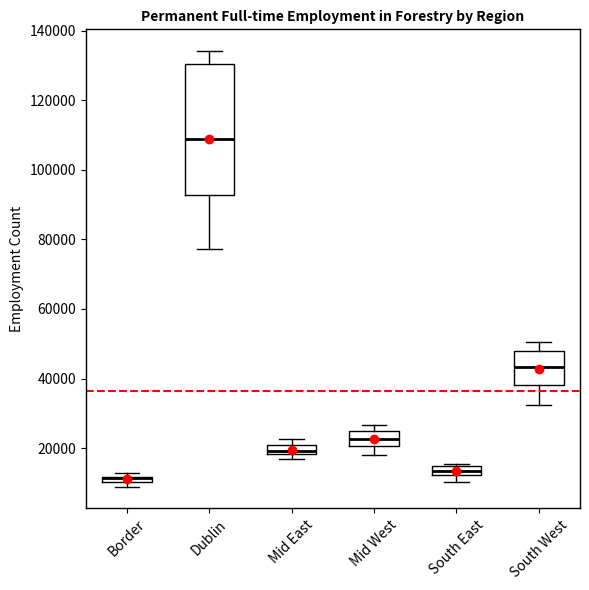

Which box is the tallest, from its lower edge to its upper edge?

Dublin